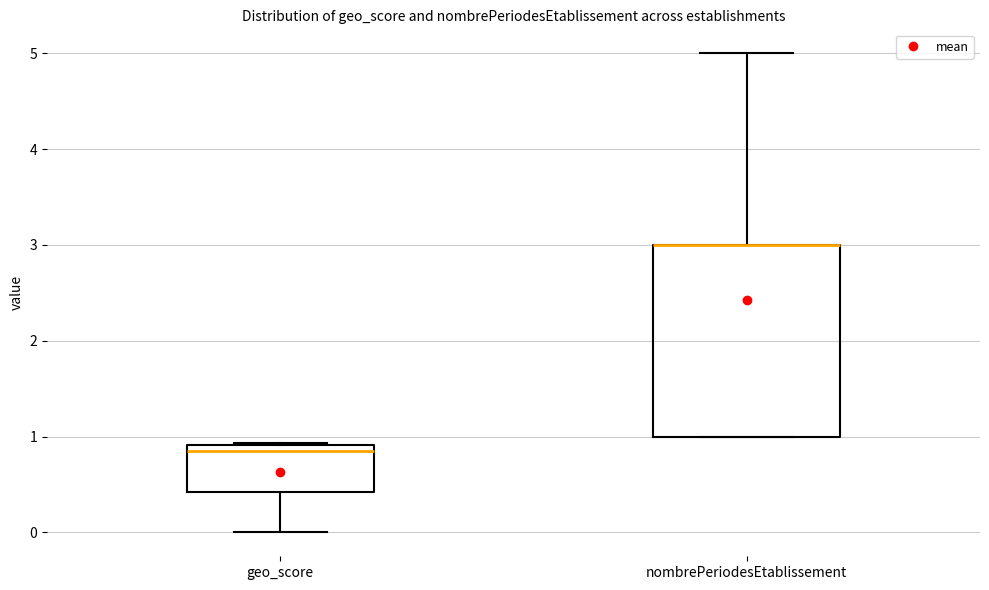

Where is the upper edge of the box for geo_score on the y-axis? The values are not printed on the chart, so give them approximately, as read against the axis.

0.9